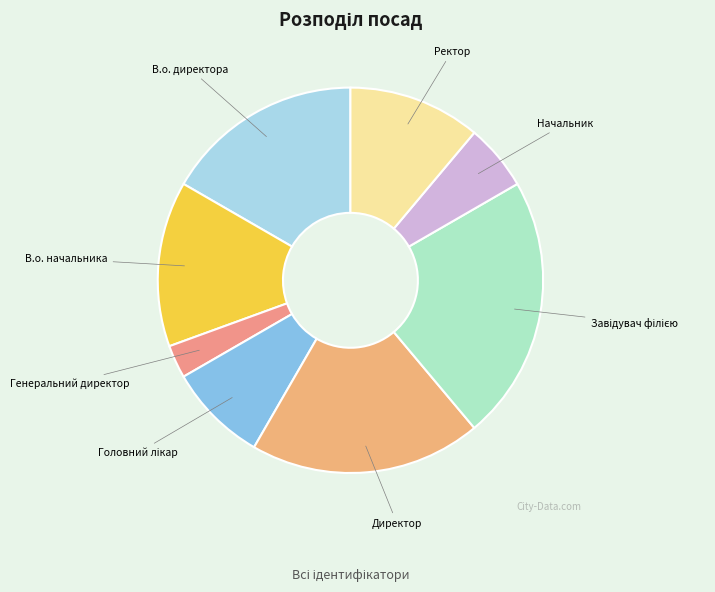

Does any single category account for the majority?

No